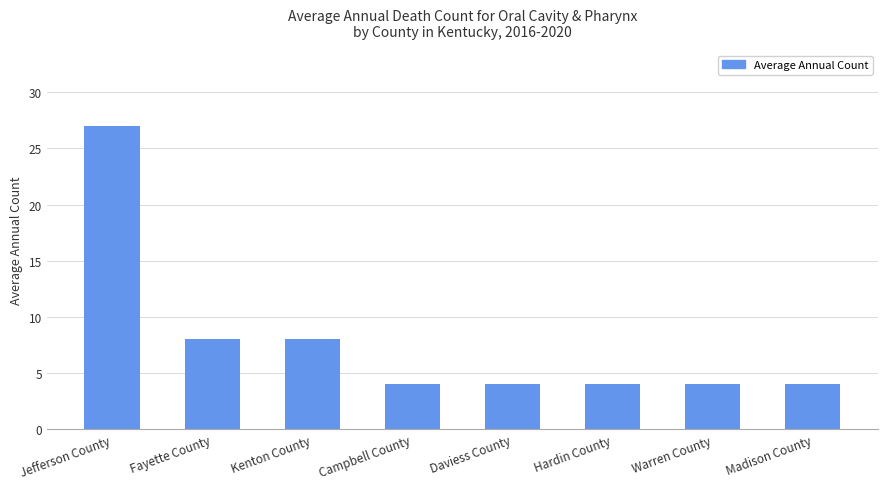

What is the difference between the values at Jefferson County and Kenton County?

19